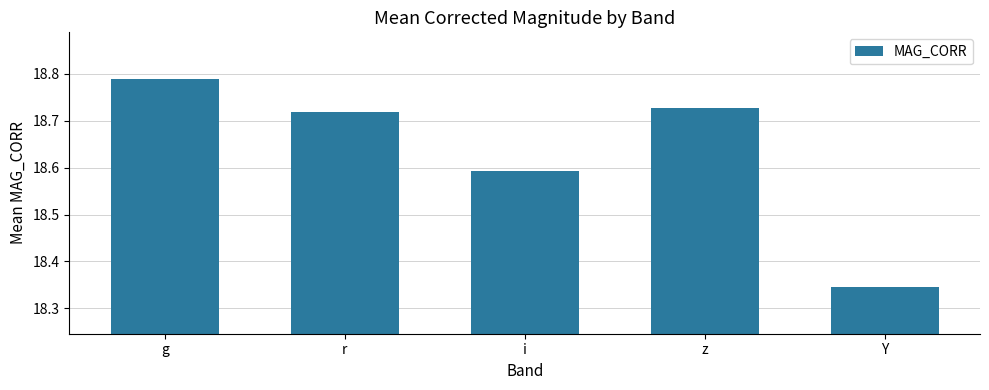

At which category does the chart reach its minimum across all series?

Y